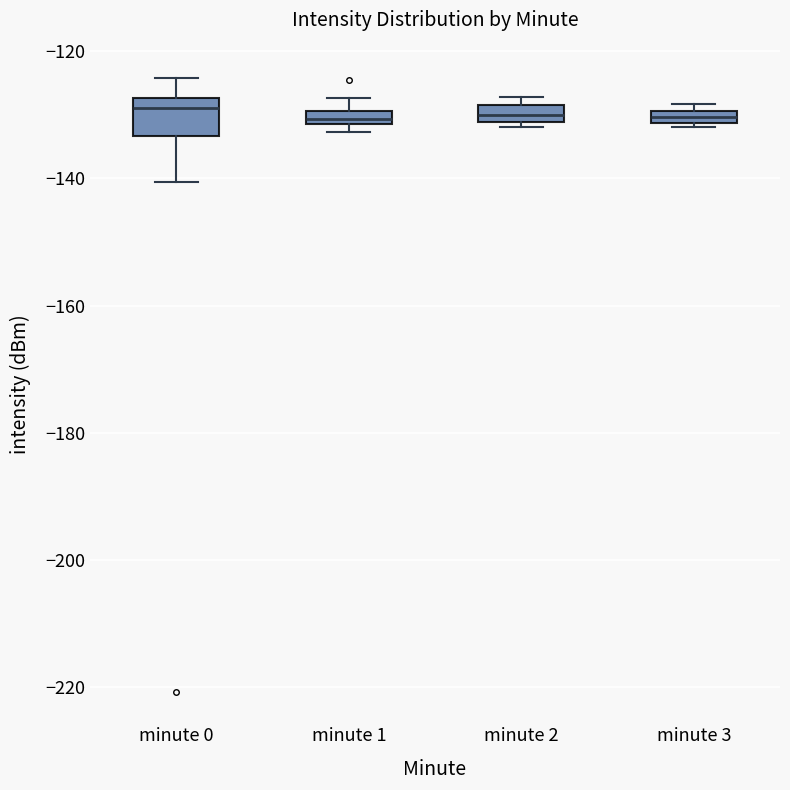

Where is the lower edge of the box for minute 0 on the y-axis? The values are not printed on the chart, so give them approximately, as read against the axis.

-134